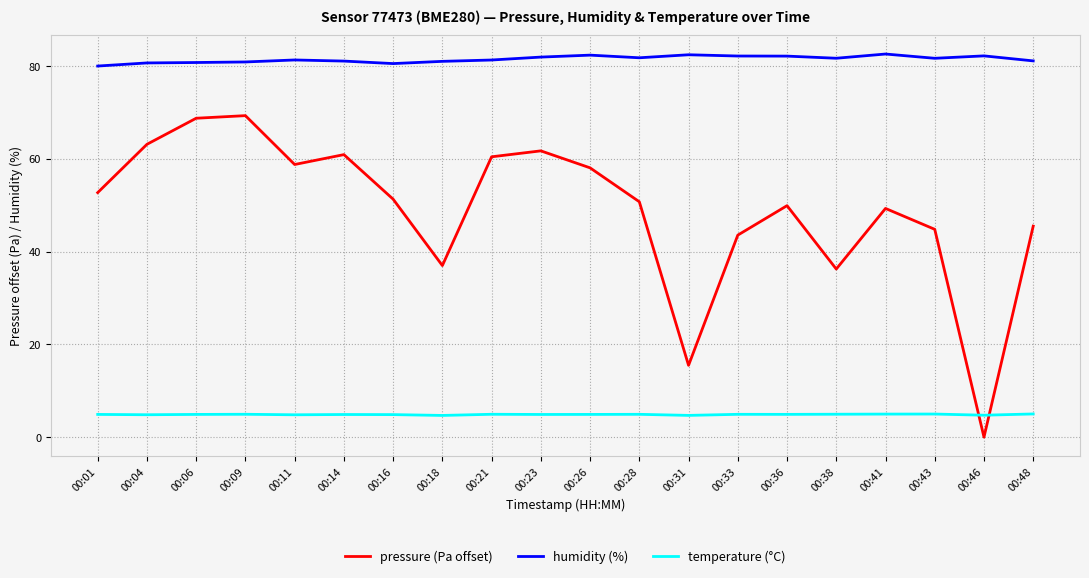

True or false: pressure (Pa offset) and humidity (%) intersect in this chart.

False